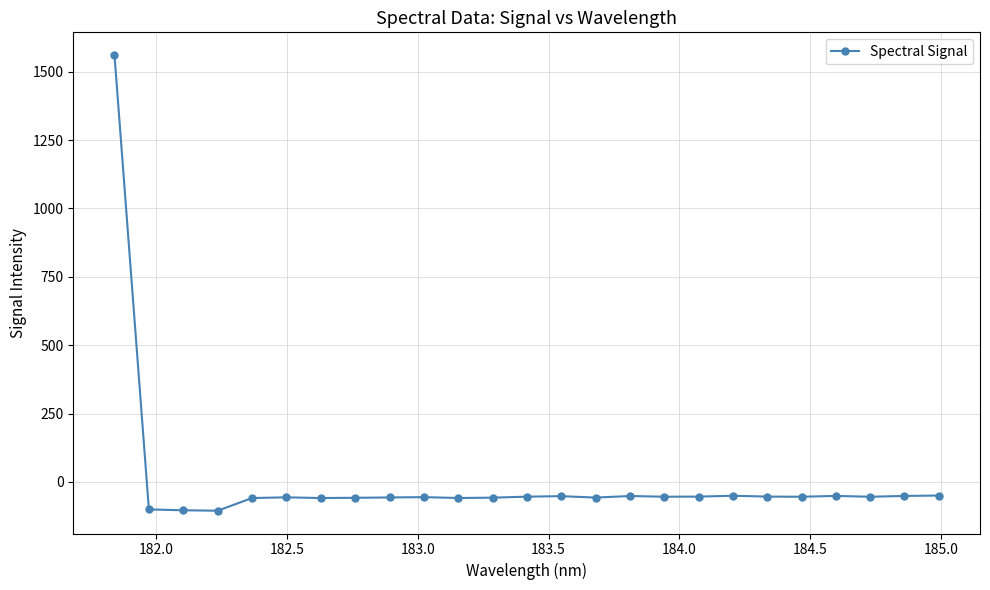

What is the minimum value shown in the chart?

-105.4